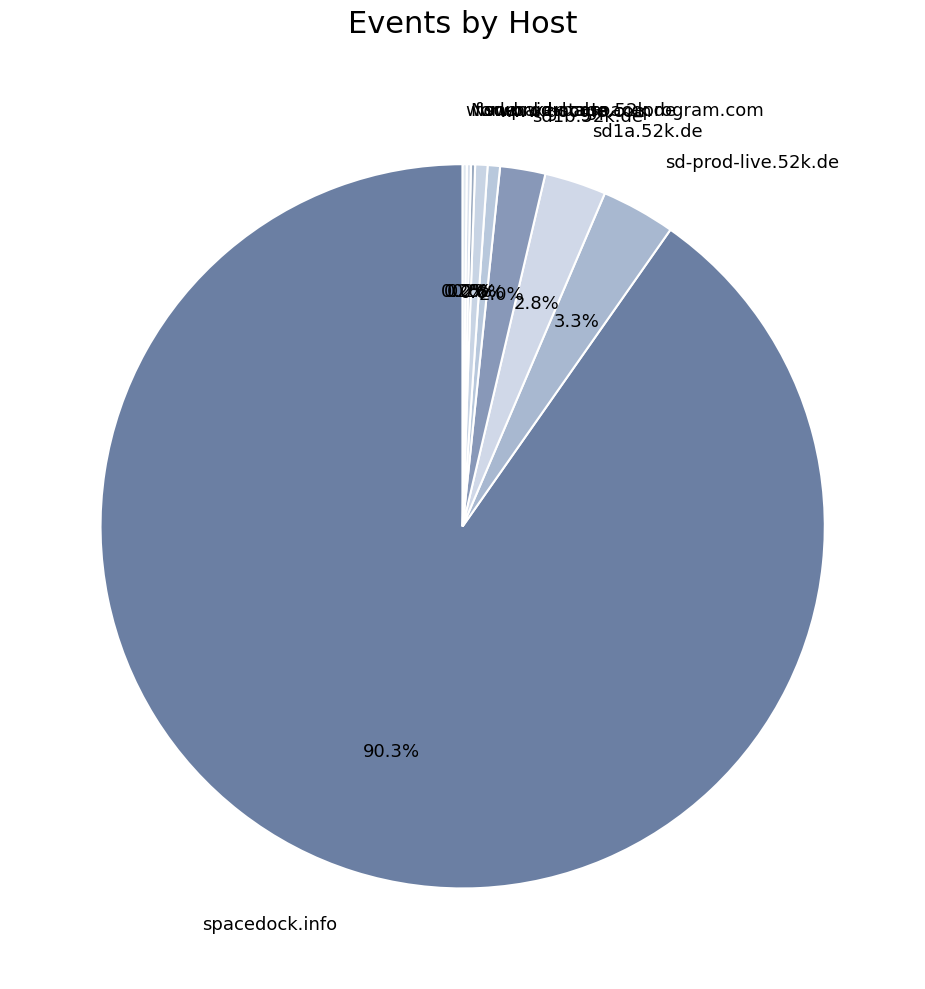

What is the ratio of the value at sd1b.52k.de to the value at sd-prod-stage.52k.de?

3.7